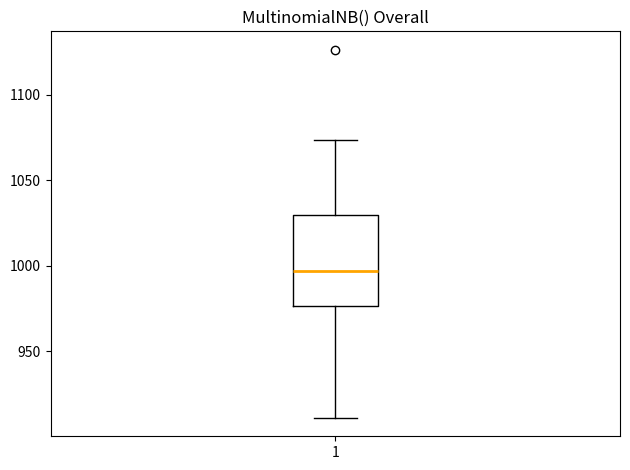

Read this box plot against the y-axis: the position of the median line, the range covered by the box, and the ends of both whiskers. The values are not printed on the chart, so give them approximately, as read against the axis.

median 995, box 975 to 1030, whiskers 910 to 1075